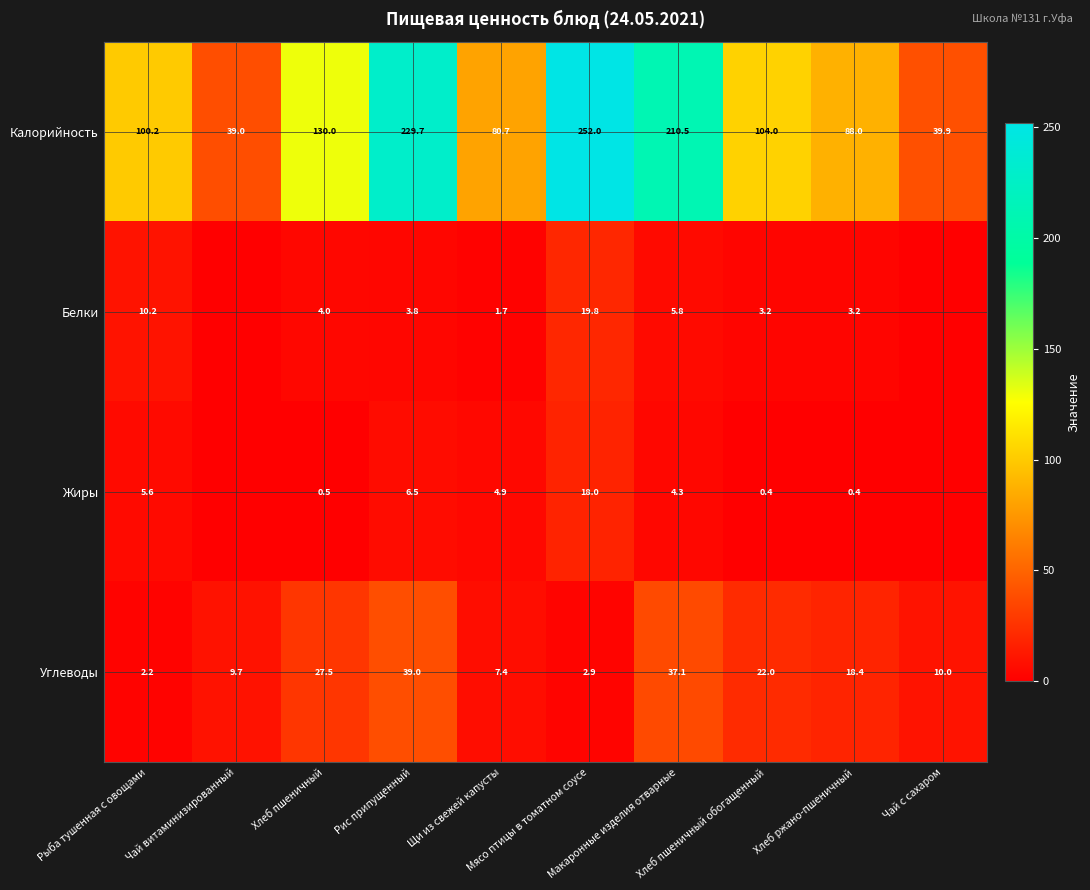

The Жиры series shows 4.3 at Макаронные изделия отварные. True or false?

True